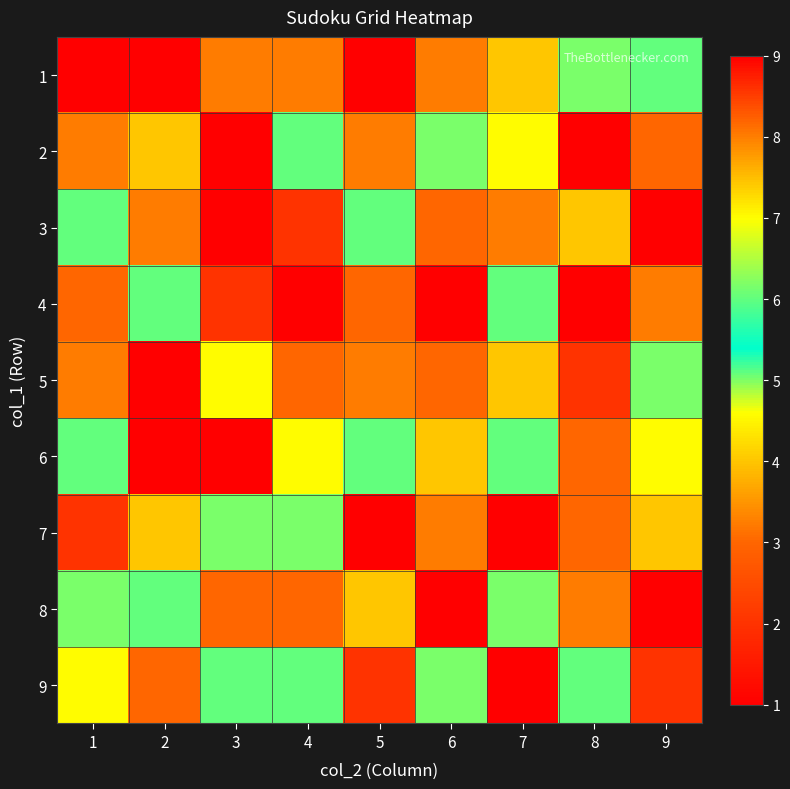

What is the greatest value displayed?

9